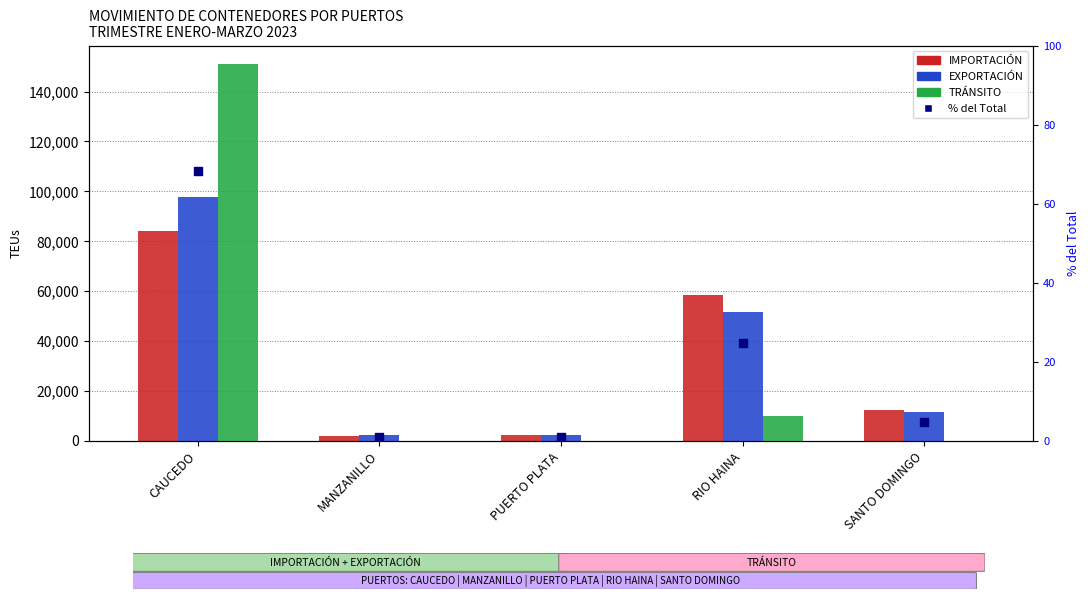

At how many categories does at least one series exceed 45761?

2